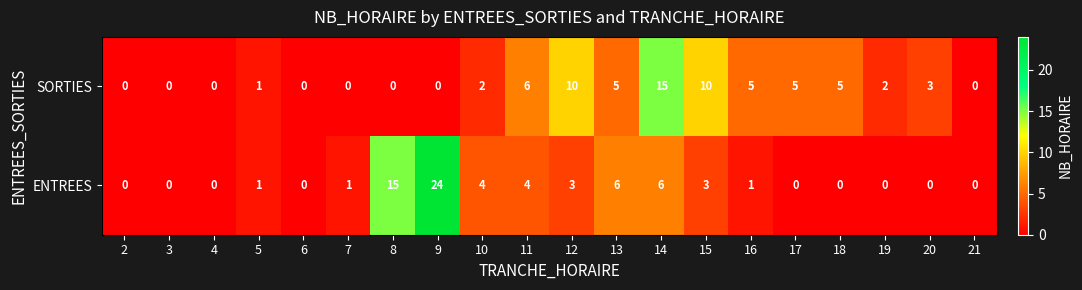

Rank the series by their maximum value, from lowest to highest.

SORTIES, ENTREES